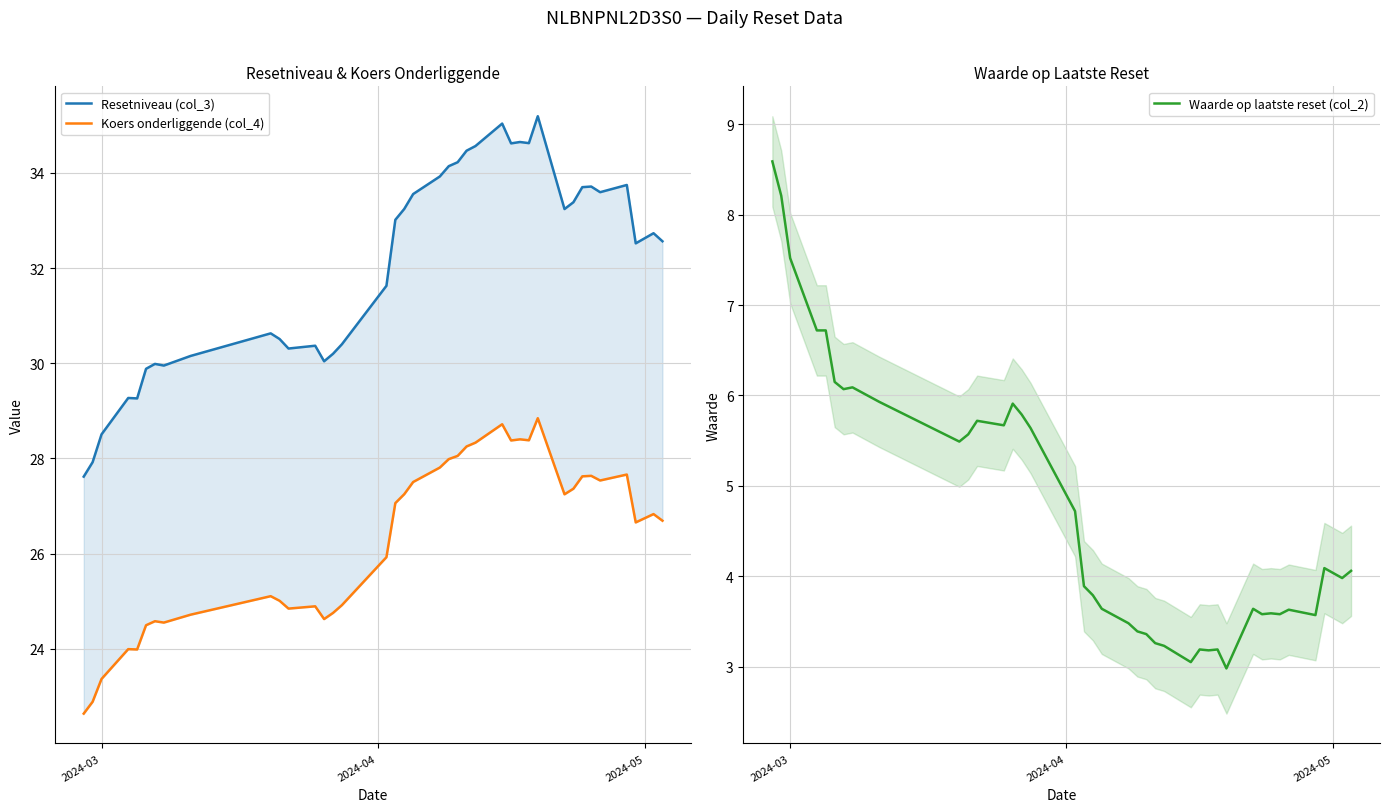

What is the average value of the Resetniveau (col_3) series?

32.1